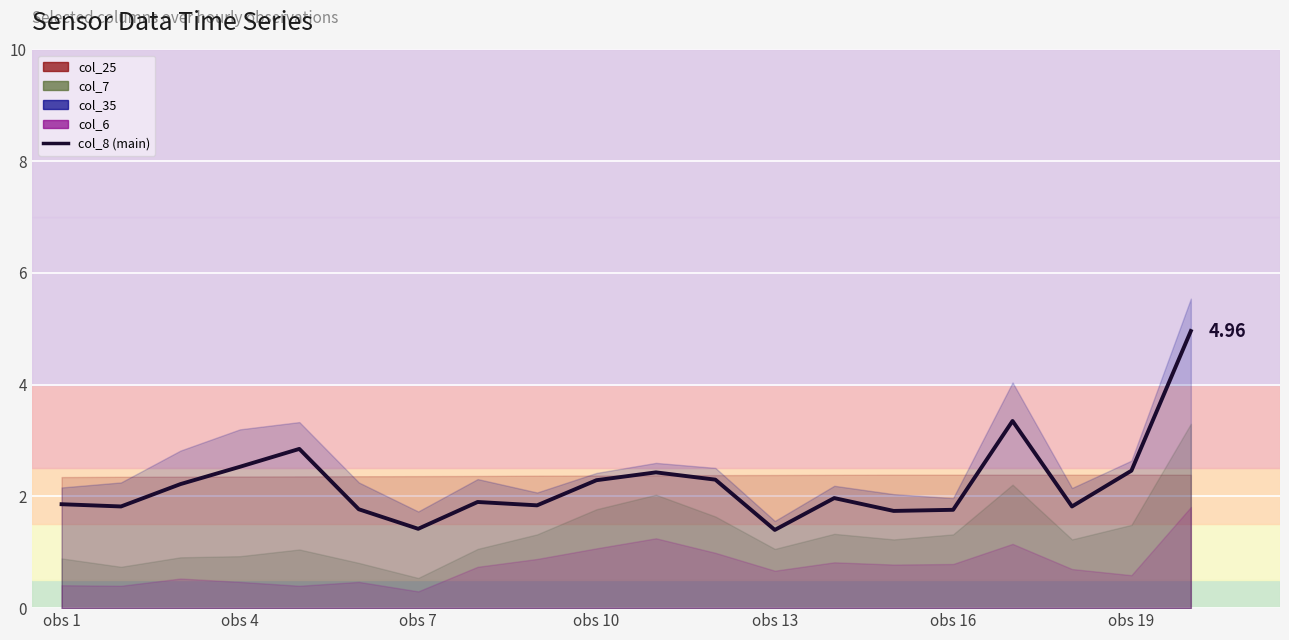

Read the value at obs 16.

1.8